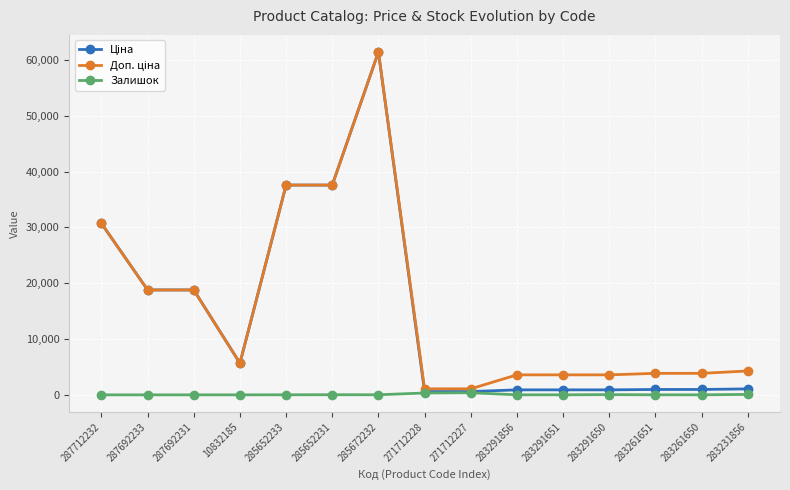

True or false: Залишок has more than 1 interior local peaks.

True